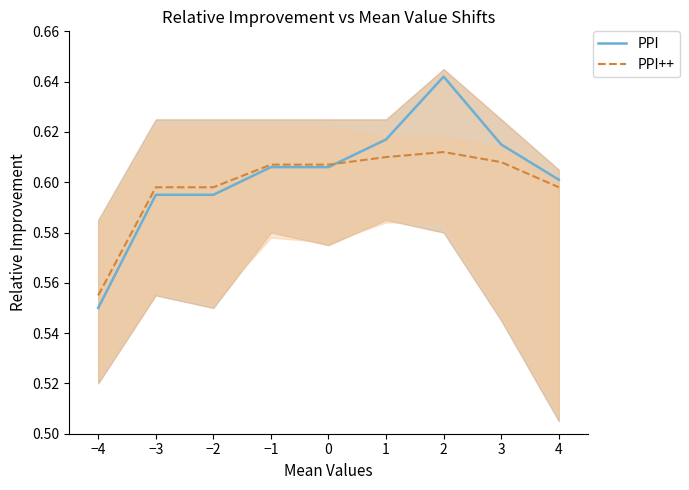

What is the label of the 8th point from the right?

−3